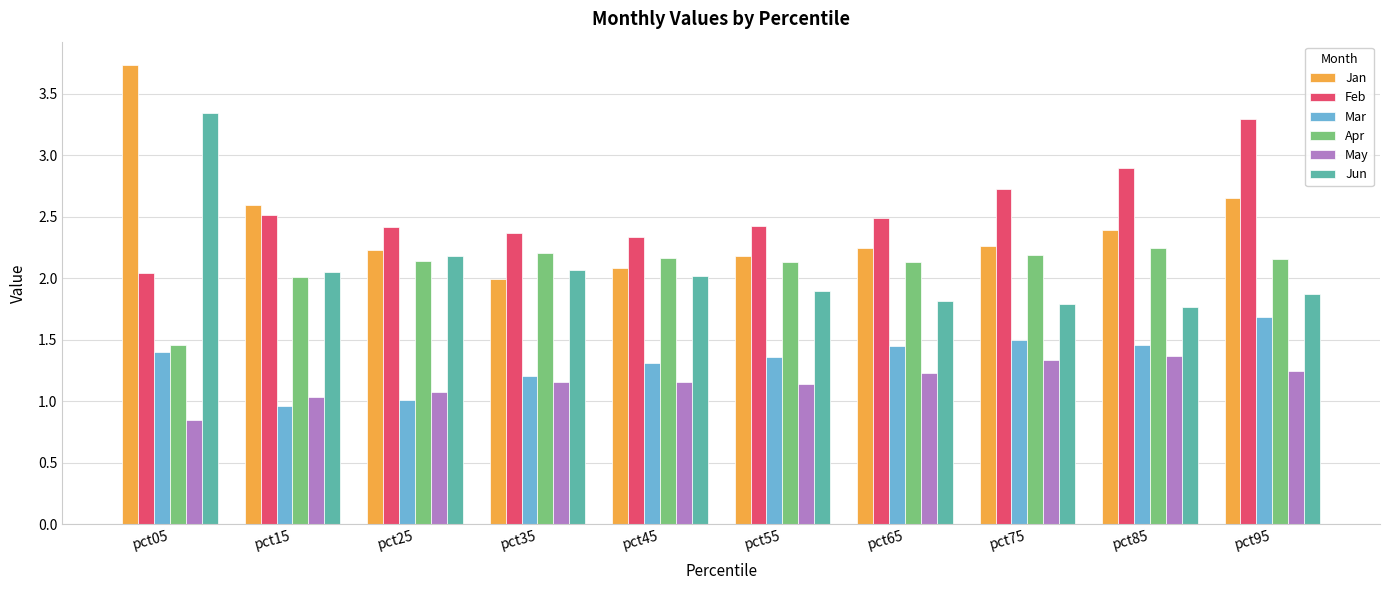

What is the difference between the second highest and minimum values in the Mar series?

0.5